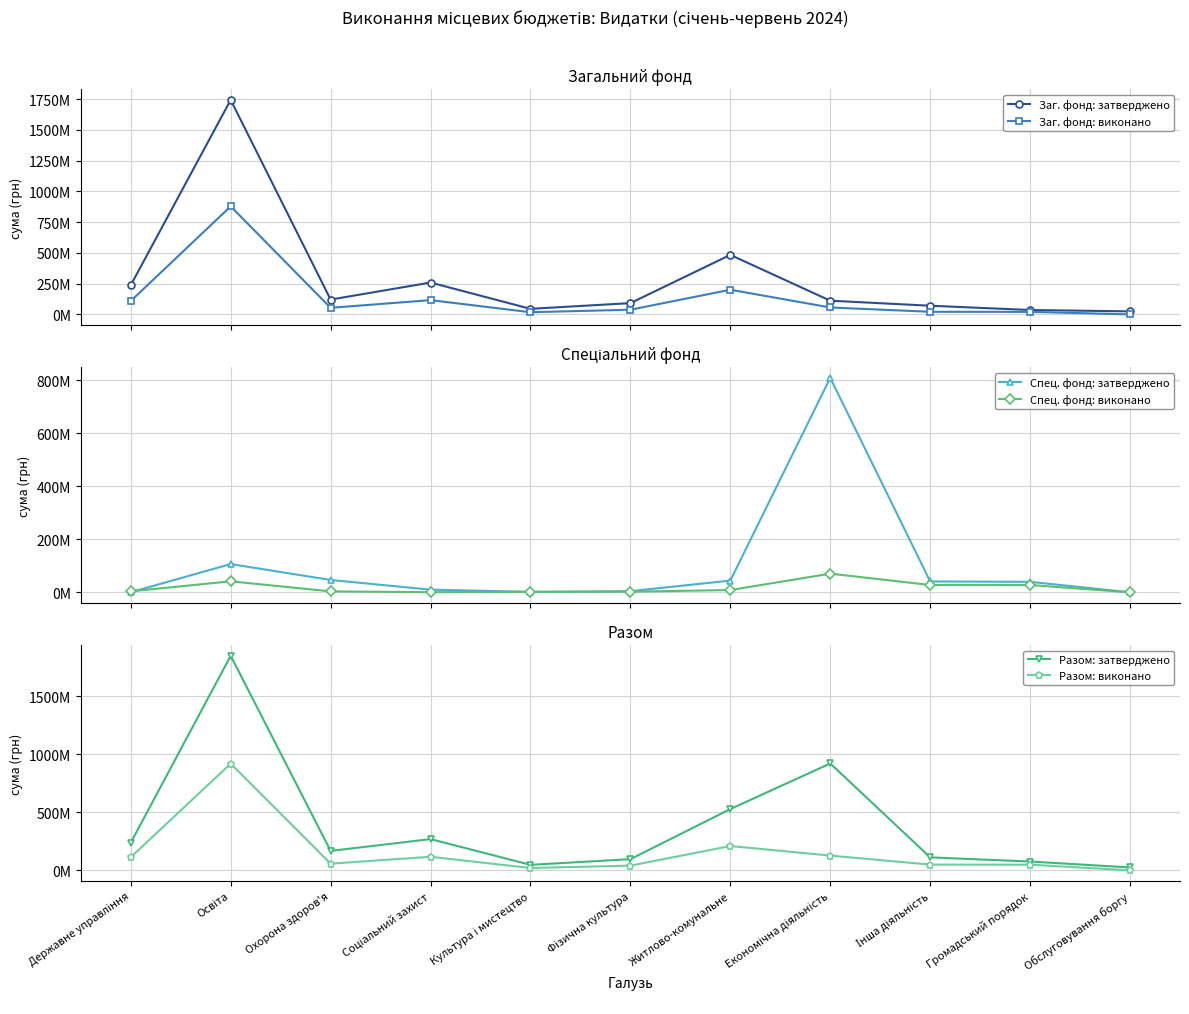

Which series has the largest total across all categories?

Разом: затверджено